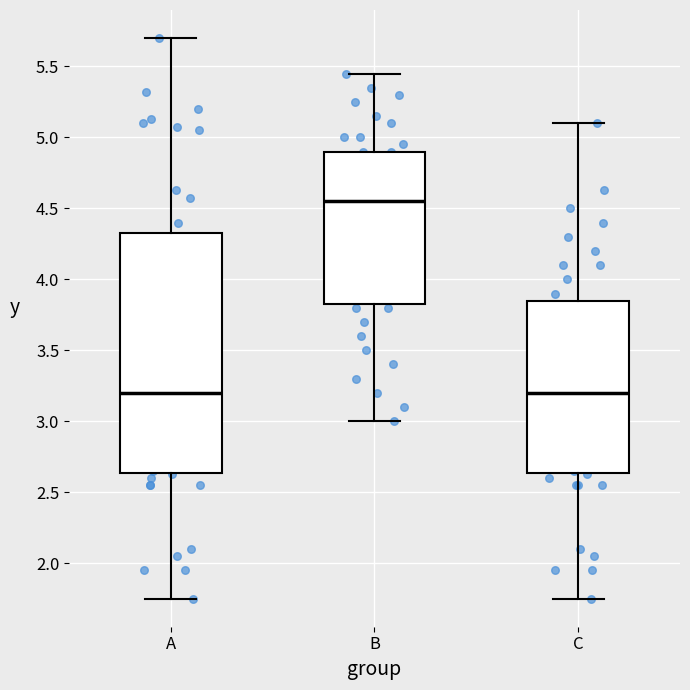

Reading left to right, transcribe this box plot: for each box, give where its median line is, the range the box spans, and where its two whiskers end, as read against the y-axis. The values are not printed on the chart, so give them approximately, as read against the axis.

A: median 3.20, box 2.65 to 4.35, whiskers 1.75 to 5.70
B: median 4.55, box 3.85 to 4.90, whiskers 3.00 to 5.45
C: median 3.20, box 2.65 to 3.85, whiskers 1.75 to 5.10